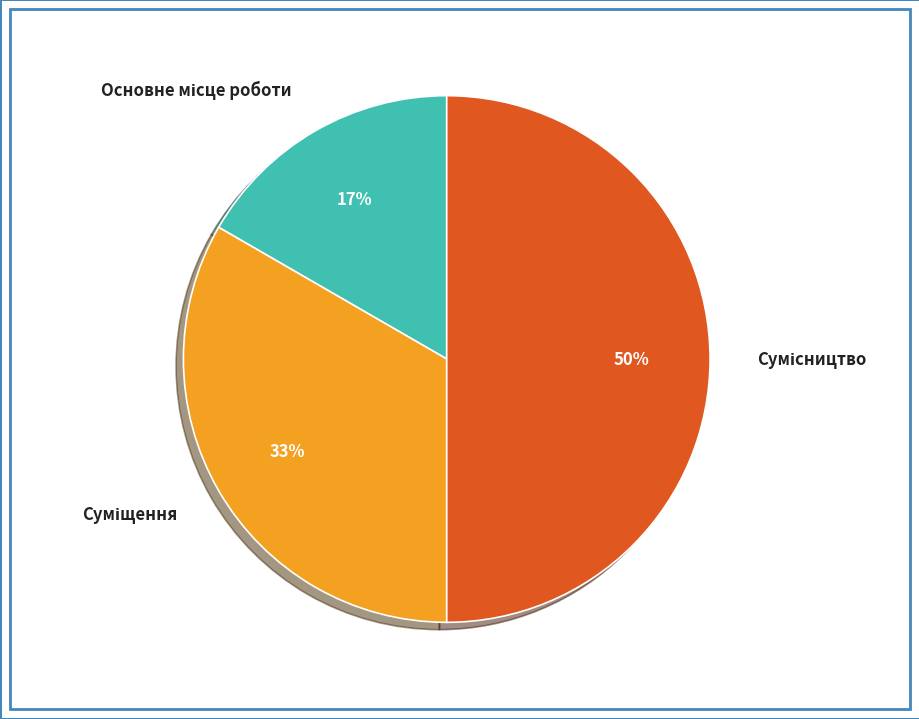

To the nearest percent, what is the difference between the largest and smallest slice percentages?

33%